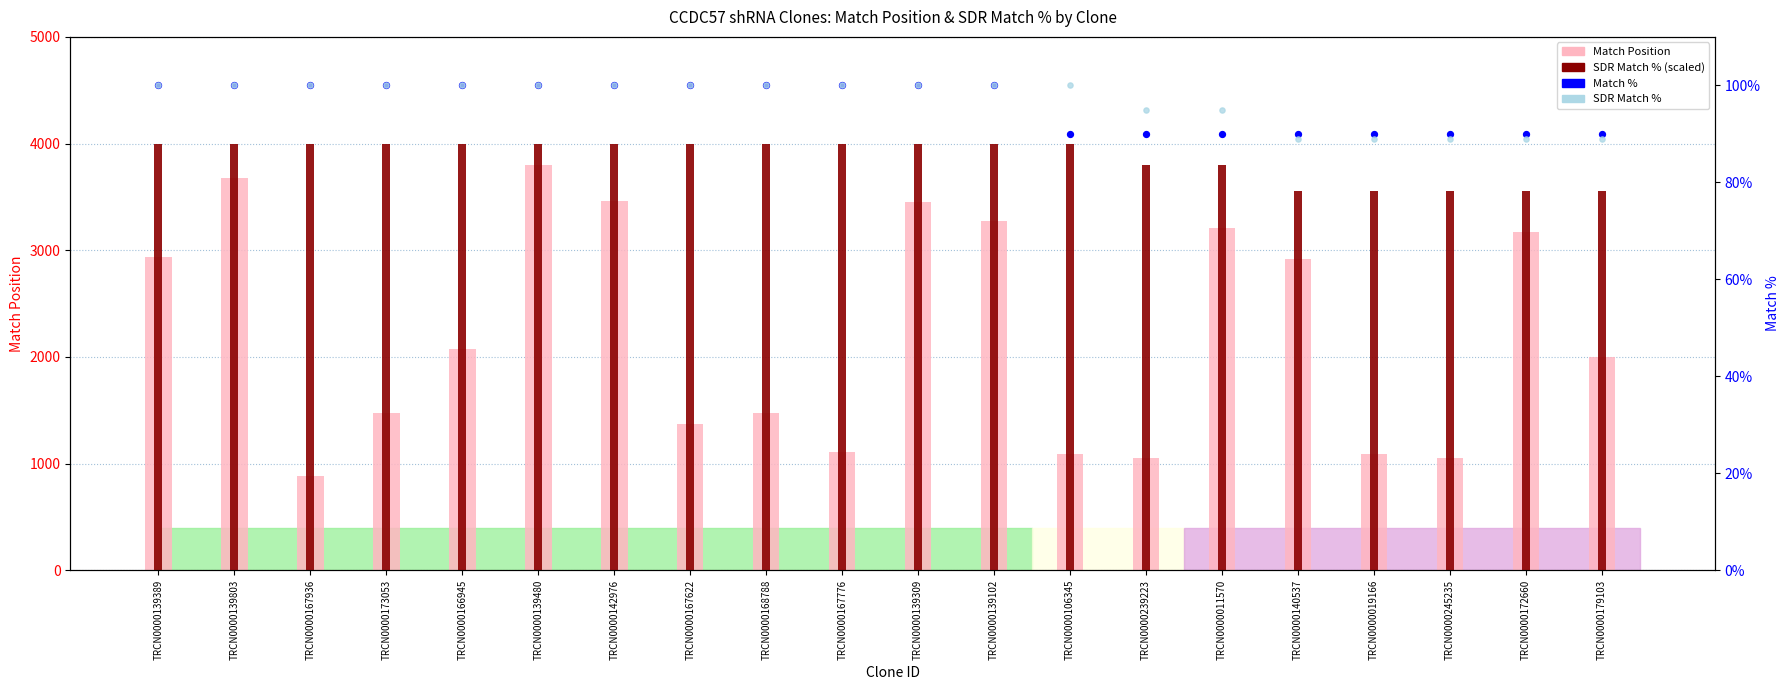

What is the total value across all series at TRCN0000167622?

5567